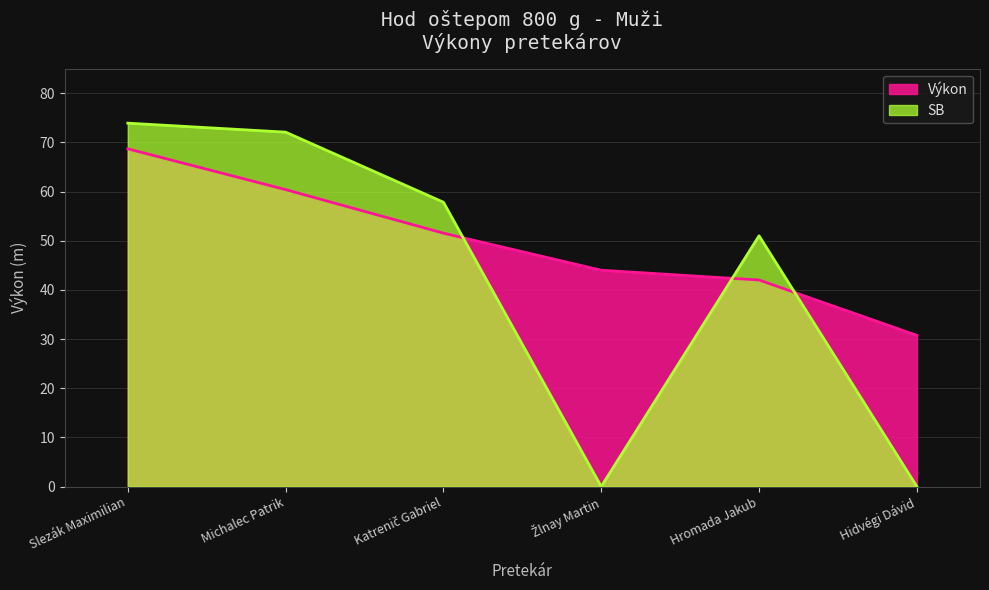

Where do Výkon and SB first cross each other?

Katrenič Gabriel and Žlnay Martin